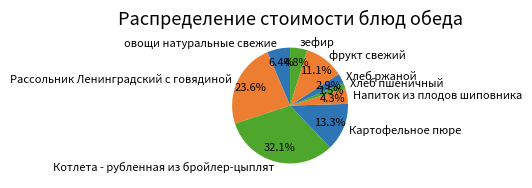

Is there any slice that represents more than half of the pie?

No